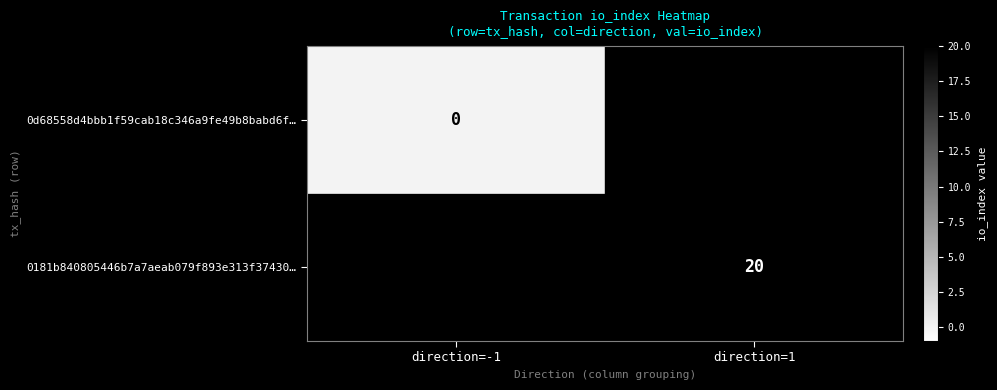

At which category is the sum across all series the highest?

direction=1